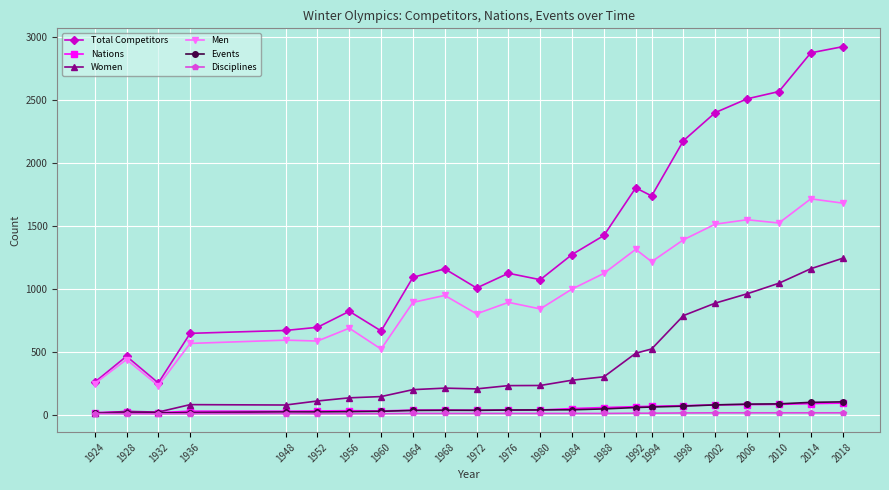

How many data points in Events are less than 37?

11